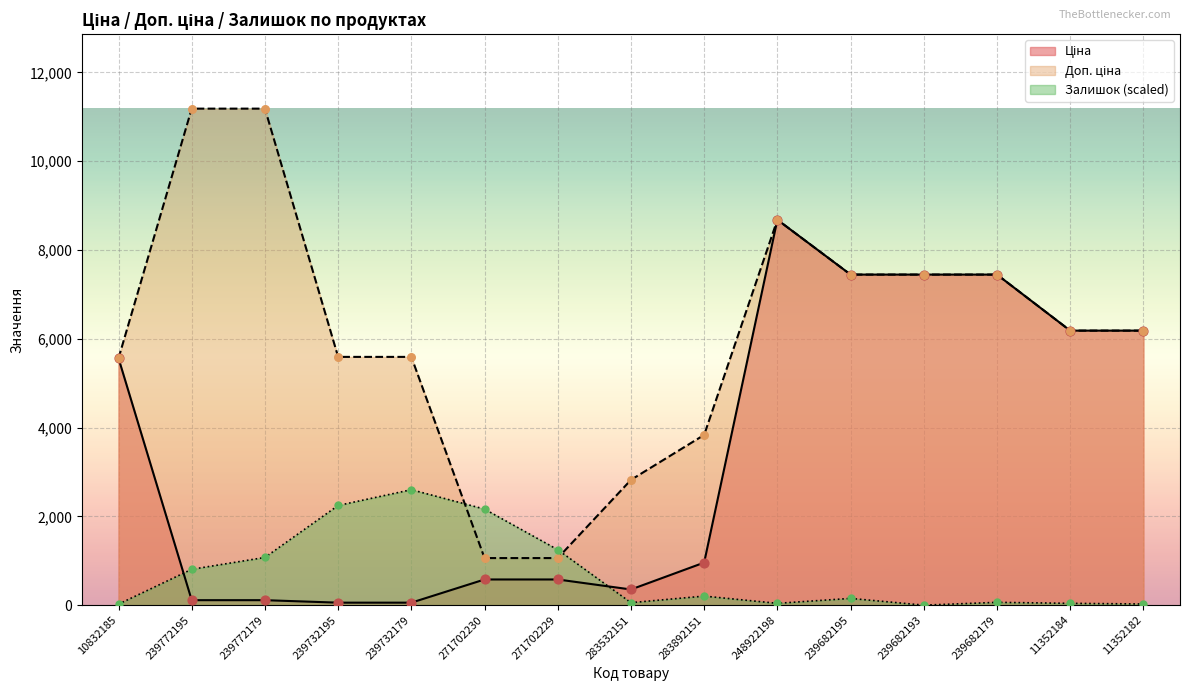

What are all the series names shown in the legend?

Ціна, Доп. ціна, Залишок